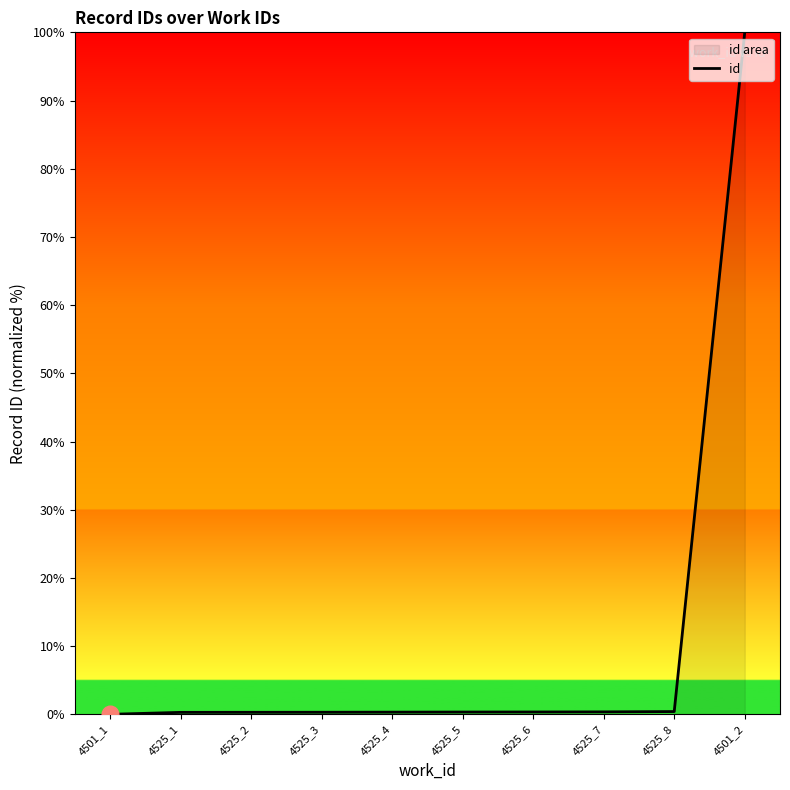

How many distinct data groups are displayed?

1